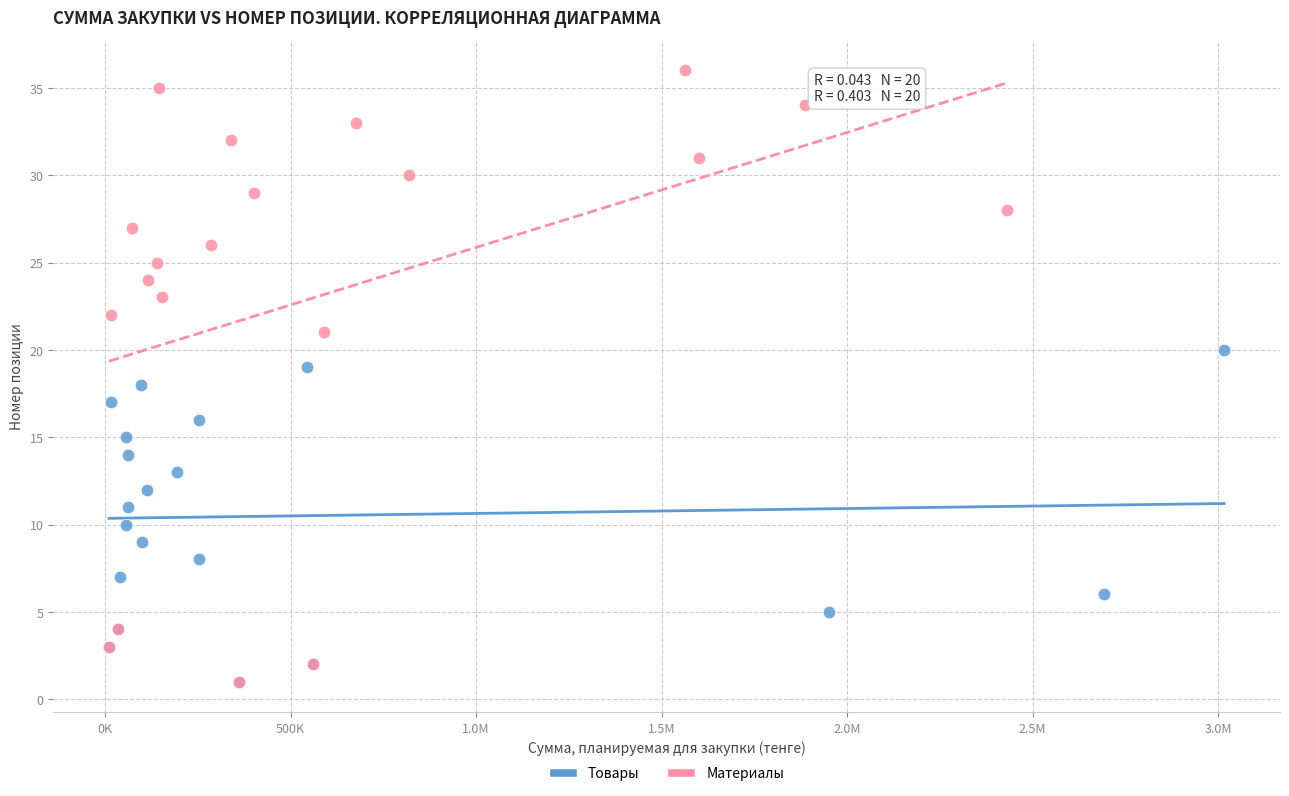

Which series reaches the maximum Y coordinate?

Материалы